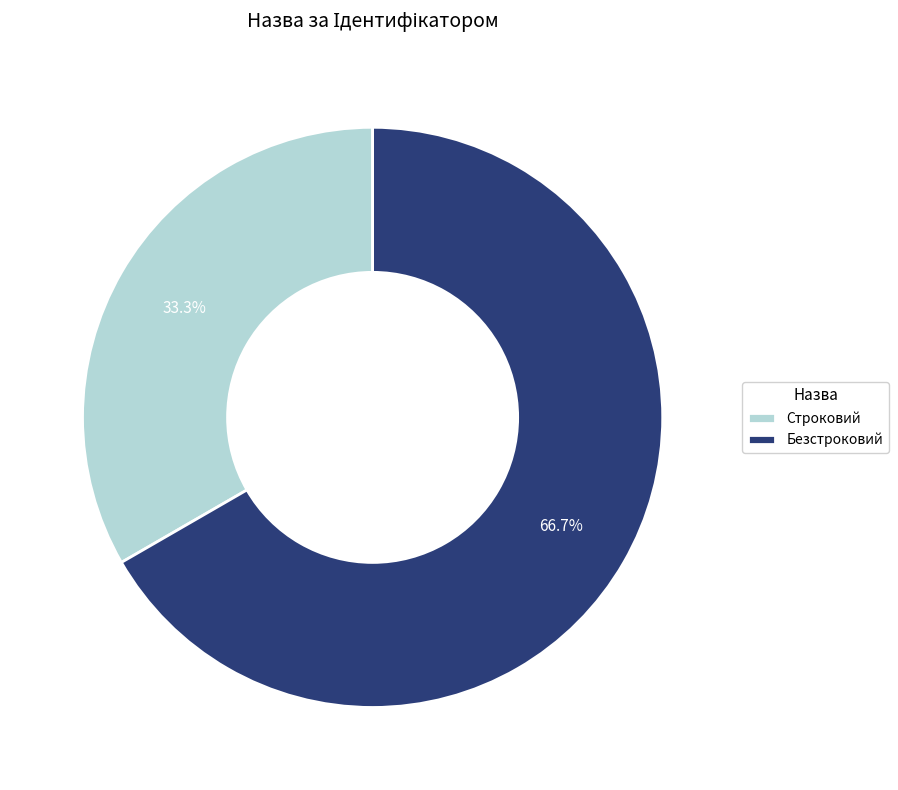

Does Безстроковий represent more than half of the total?

Yes